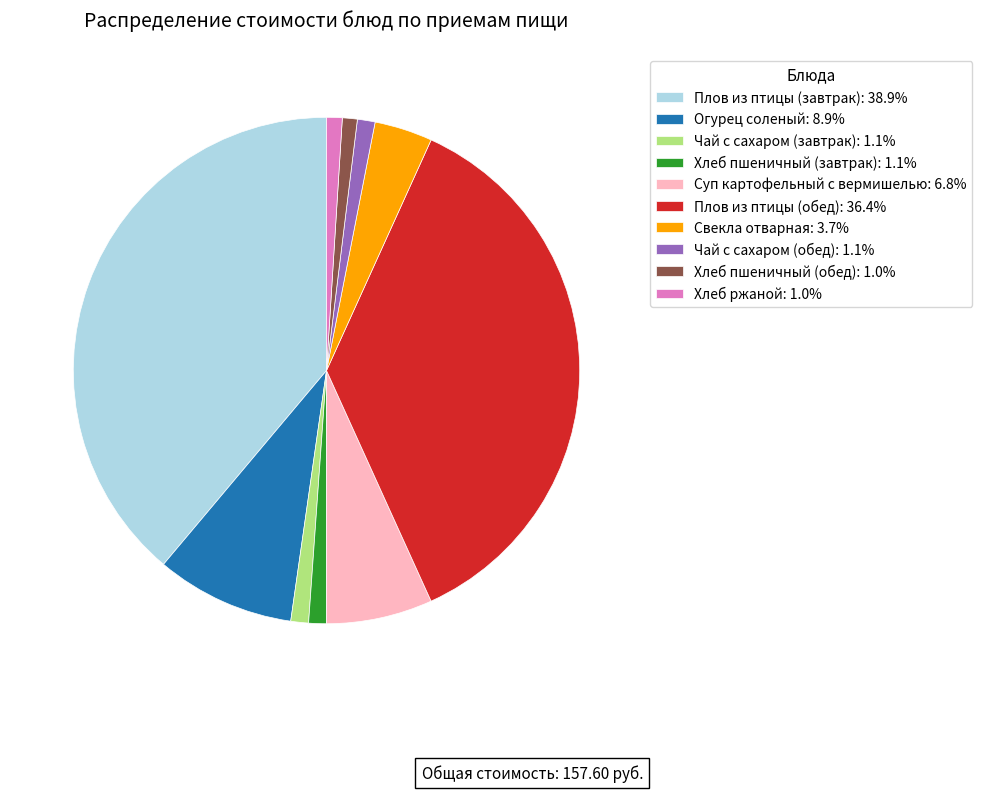

Does Плов из птицы (обед): 36.4% account for over 50% of the chart?

No